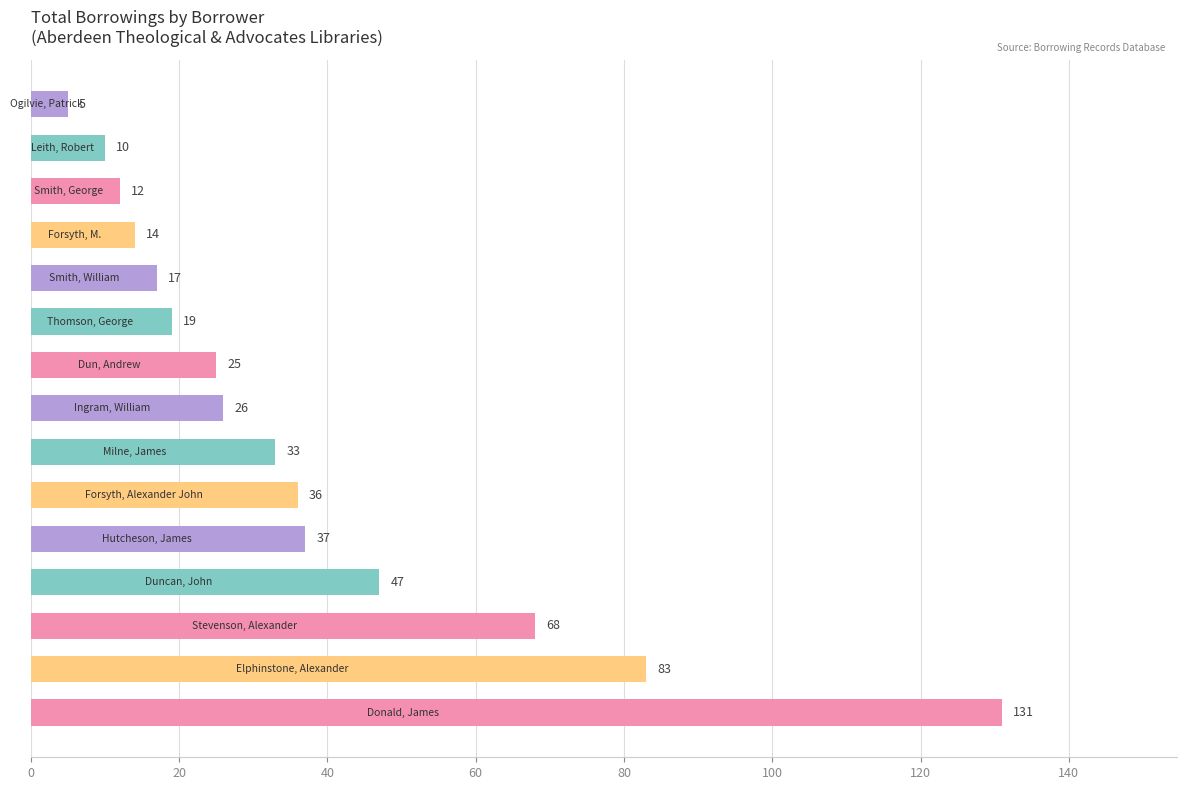

Reading bottom to top, list all the values displayed in this chart.

131	83	68	47	37	36	33	26	25	19	17	14	12	10	5